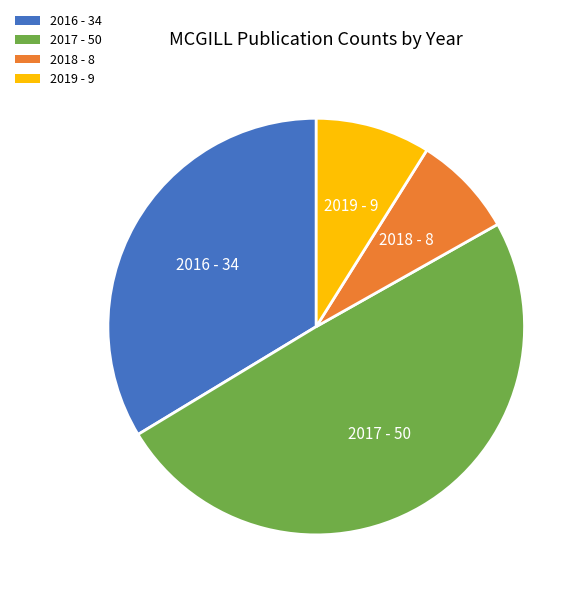

Is the sum of 2019 - 9 and 2017 - 50 greater than half?

Yes